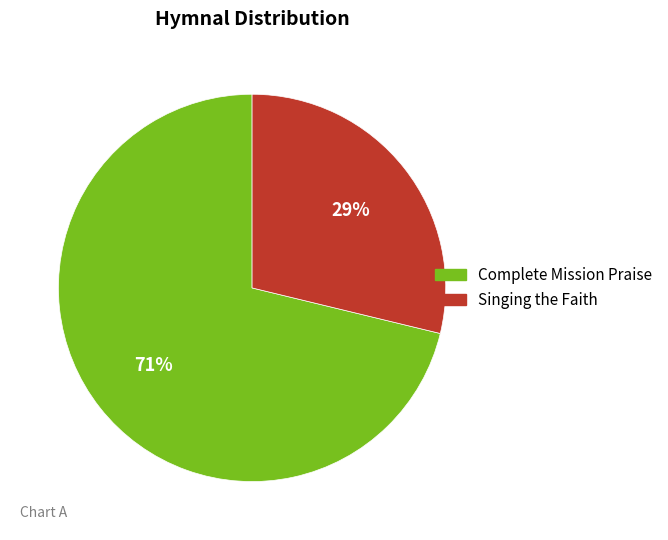

To the nearest percent, what is the difference between the largest and smallest slice percentages?

42%